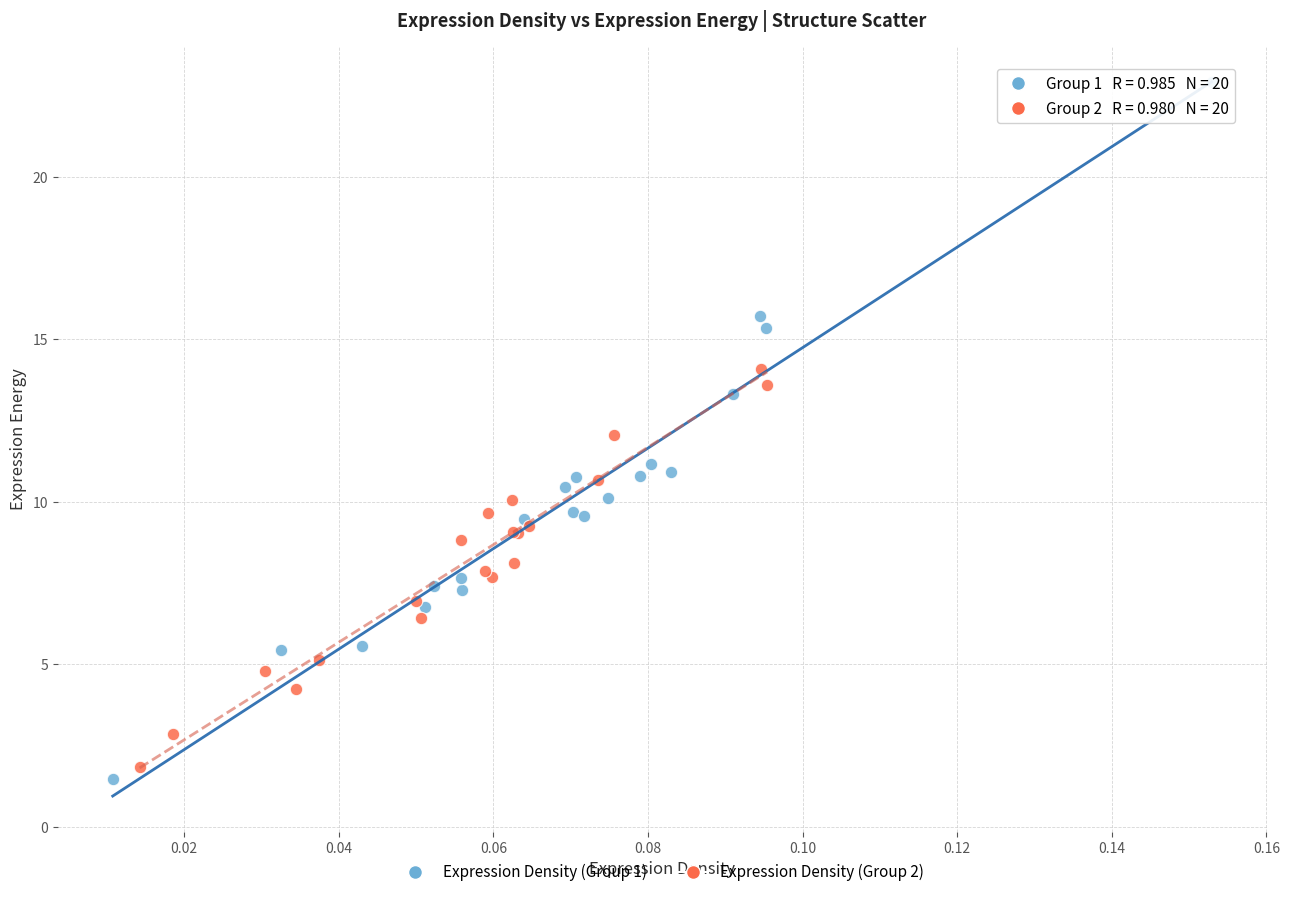

Which series reaches the maximum Y coordinate?

Expression Density (Group 1)